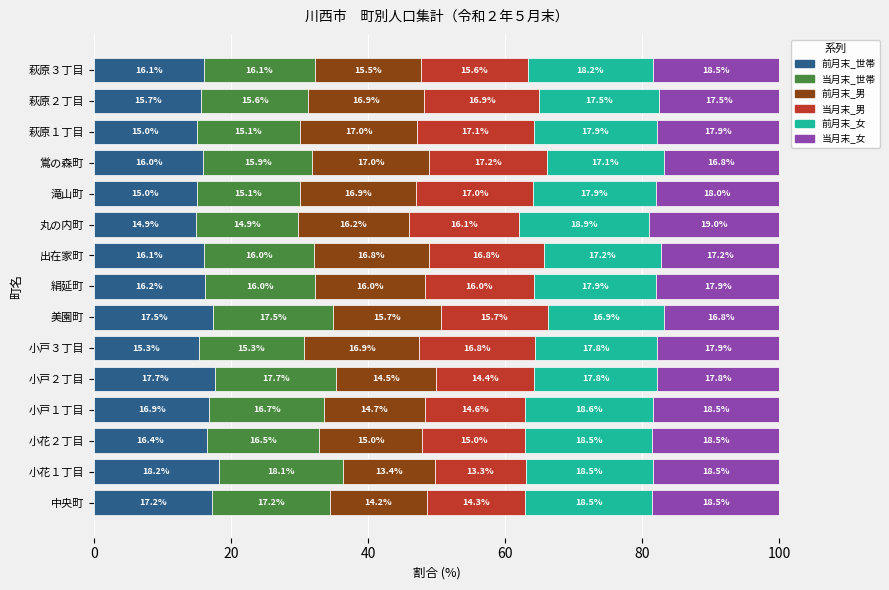

Is it true that 前月末_世帯 equals 15.0 at 滝山町?

True